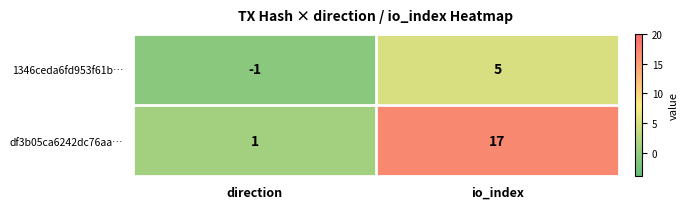

At which label does df3b05ca6242dc76aa… reach its peak?

io_index